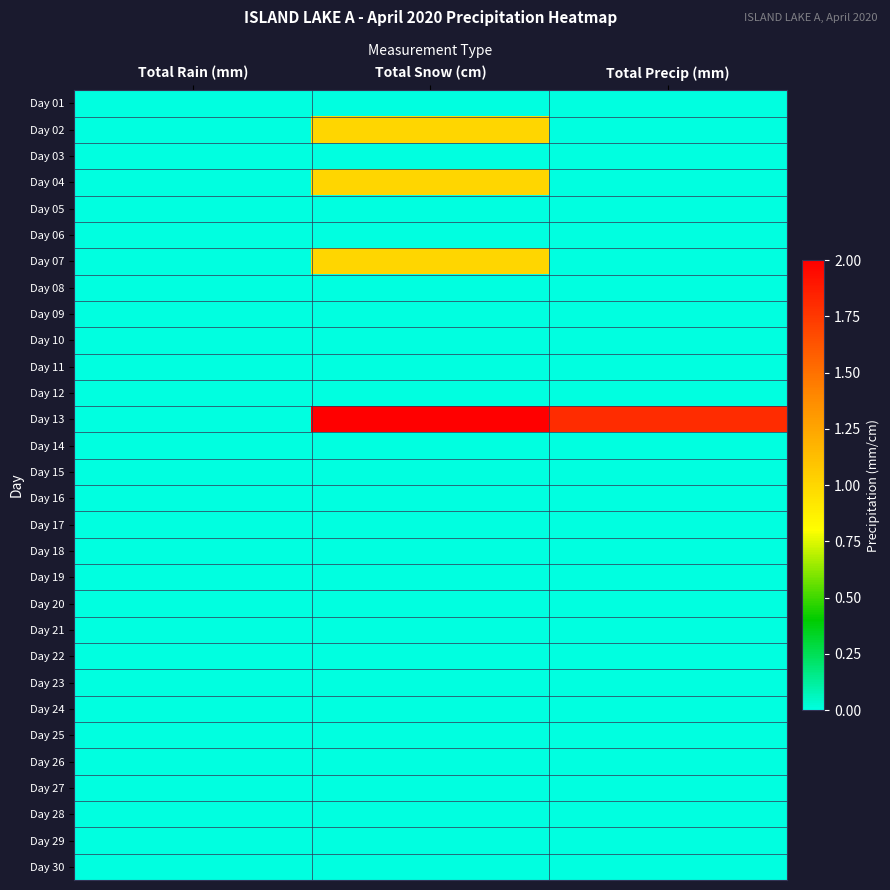

At which category is the sum across all series the highest?

Total Snow (cm)